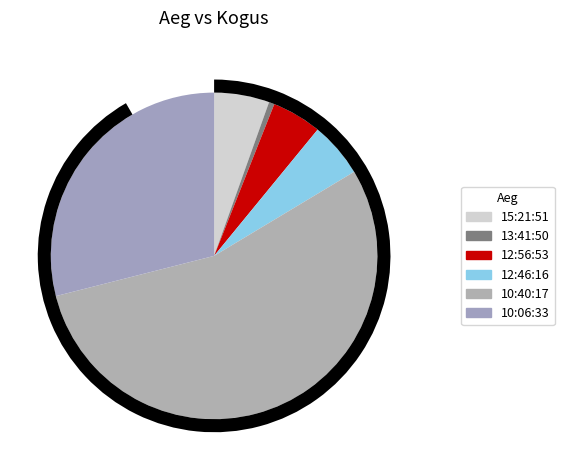

How many segments does this pie chart have?

6